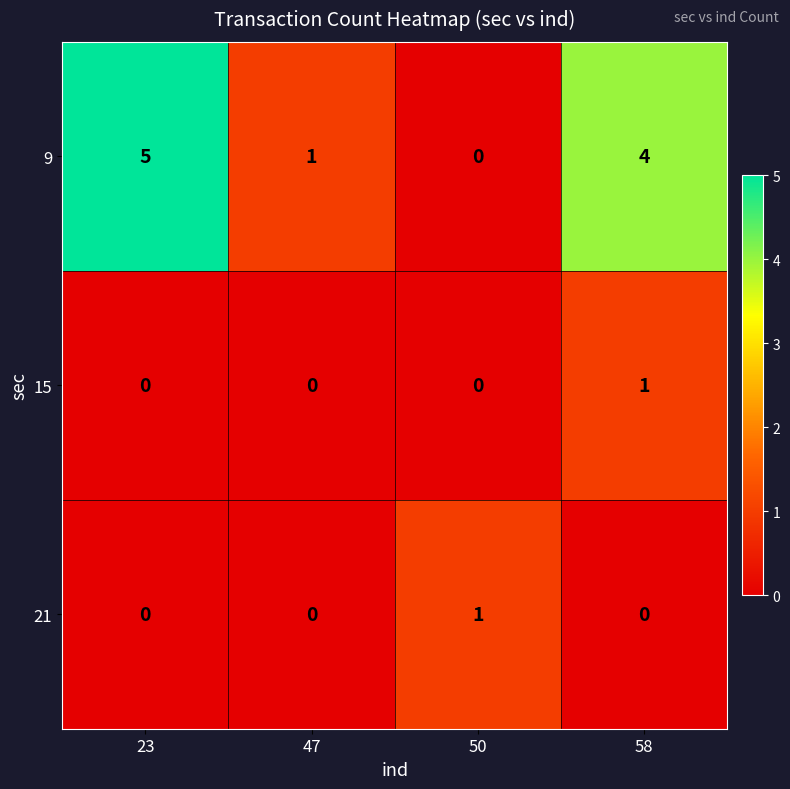

Which series has the widest spread of values?

9